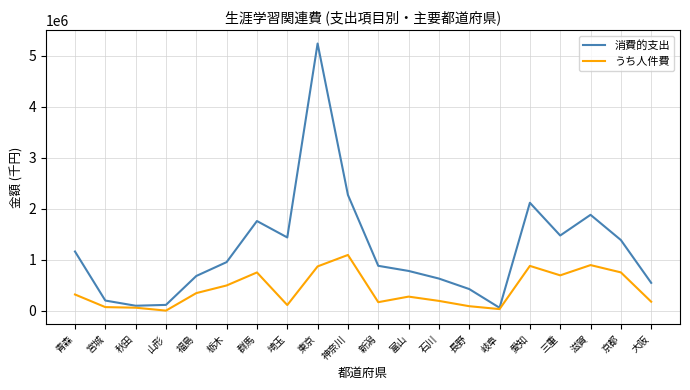

In うち人件費, how many points are higher than both neighbors (excluding endpoints)?

5